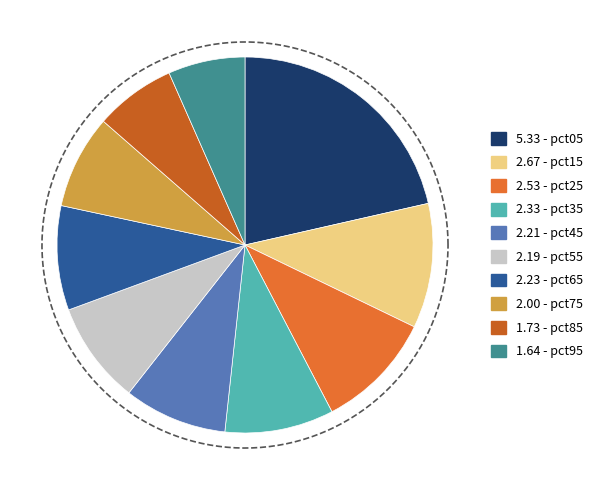

Count the number of slices in the pie.

10